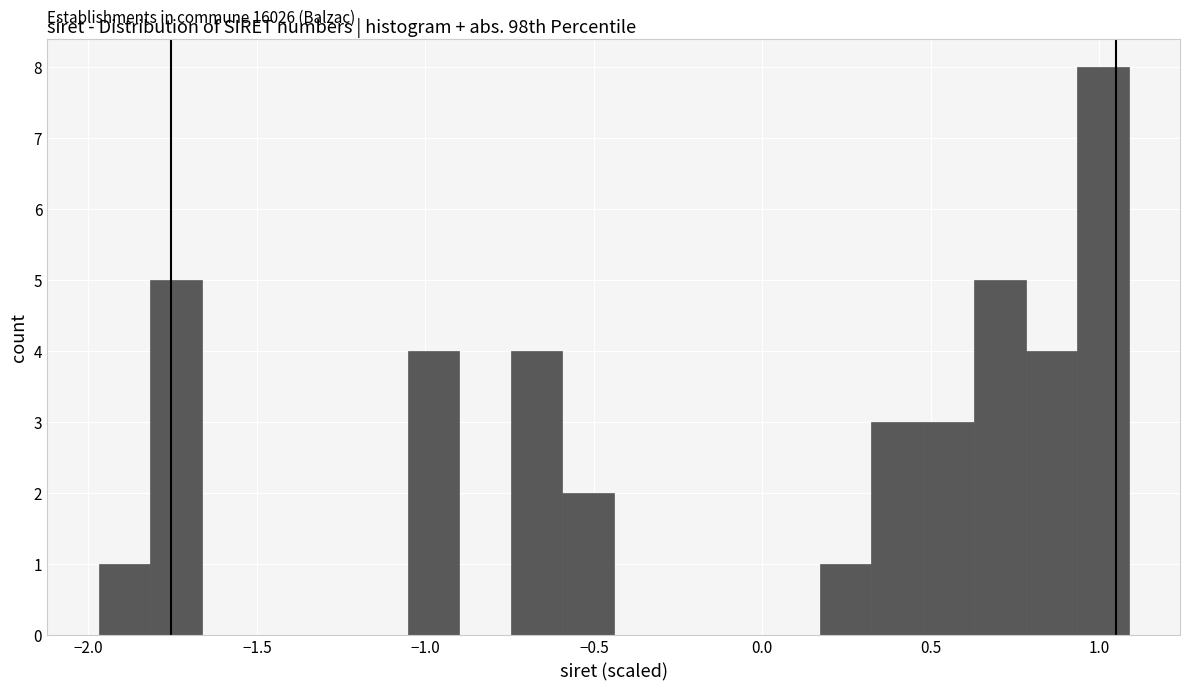

Around what value on the x-axis is the tallest bar? Give the approximate position of its centre, as read against the axis.

1.00